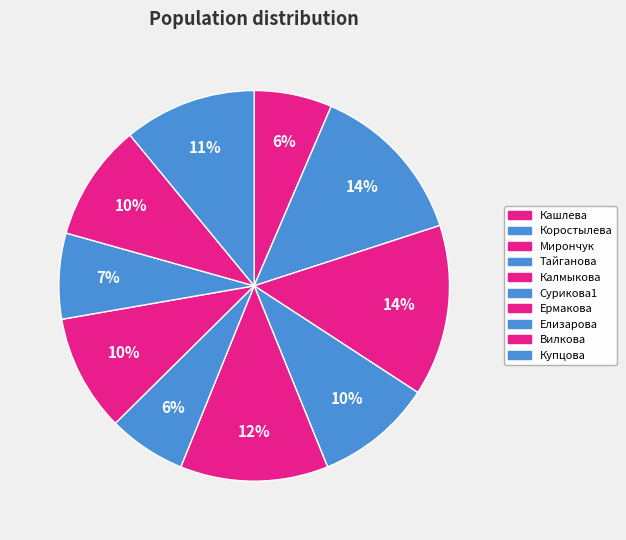

What portion of the pie excludes Елизарова?

92.9%